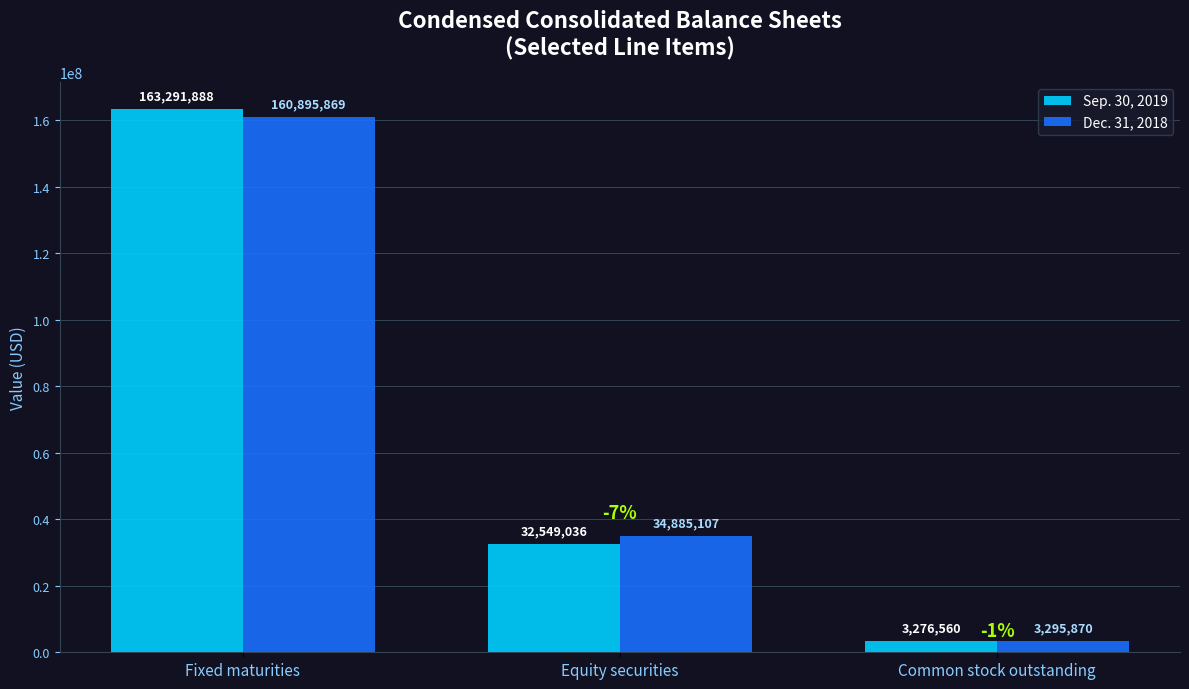

What is the value of the Dec. 31, 2018 bar at the 1st from the left?

160895869